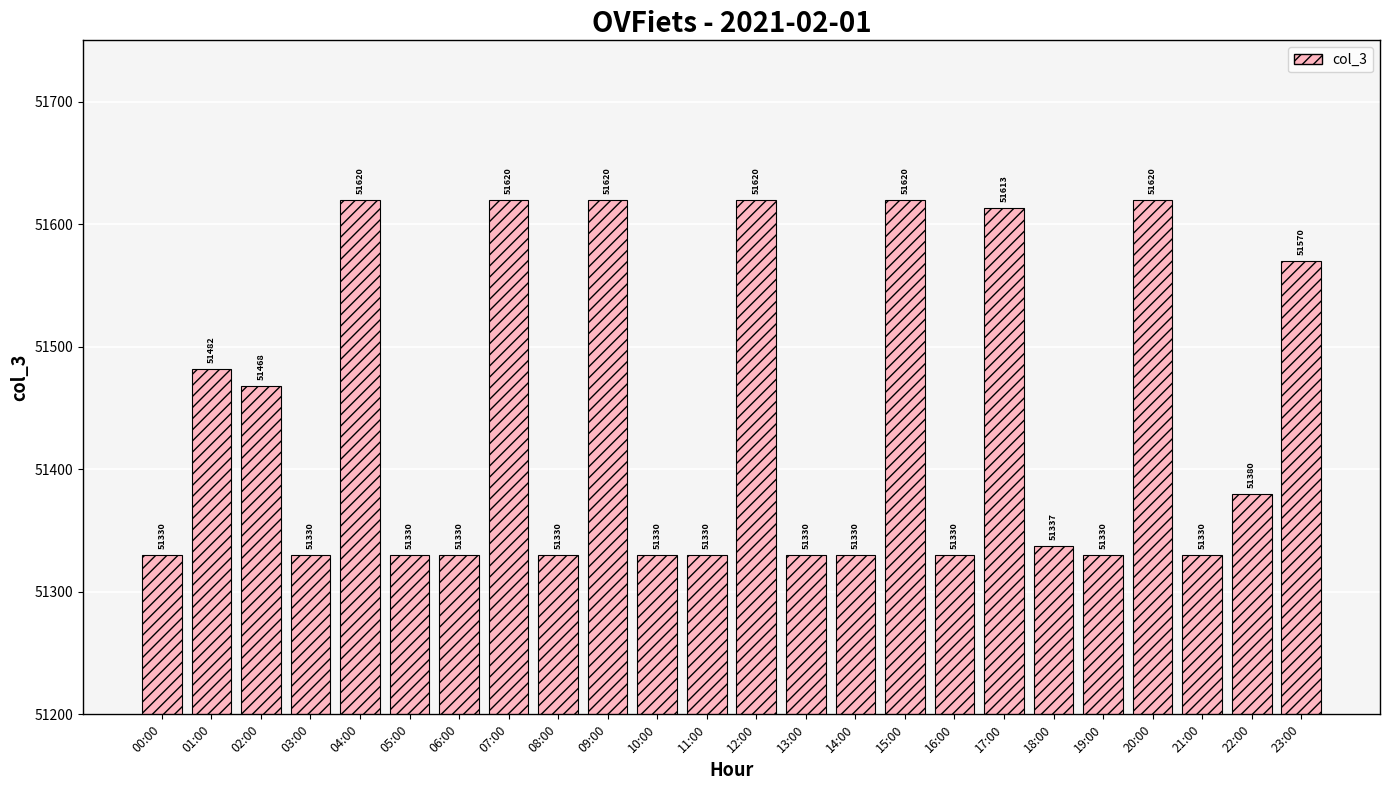

Reading left to right, extract all data points from this chart.

00:00=51330	01:00=51482	02:00=51468	03:00=51330	04:00=51620	05:00=51330	06:00=51330	07:00=51620	08:00=51330	09:00=51620	10:00=51330	11:00=51330	12:00=51620	13:00=51330	14:00=51330	15:00=51620	16:00=51330	17:00=51613	18:00=51337	19:00=51330	20:00=51620	21:00=51330	22:00=51380	23:00=51570